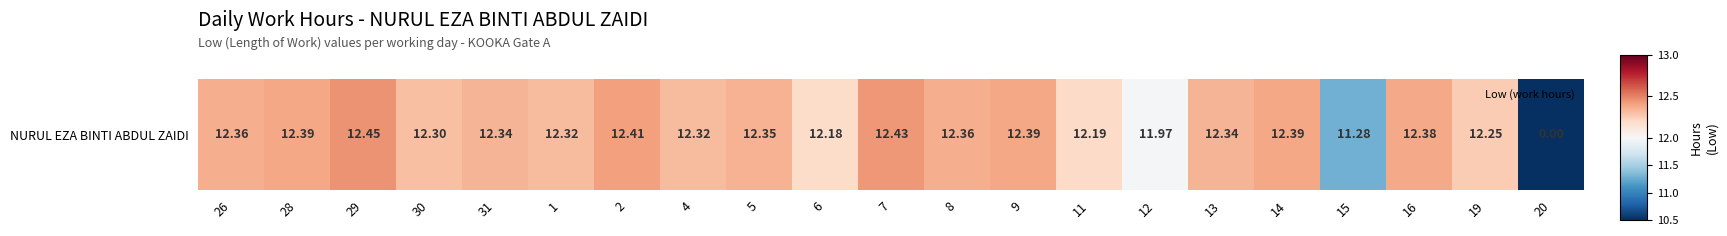

What is the change in value from 4 to 19?

-0.1